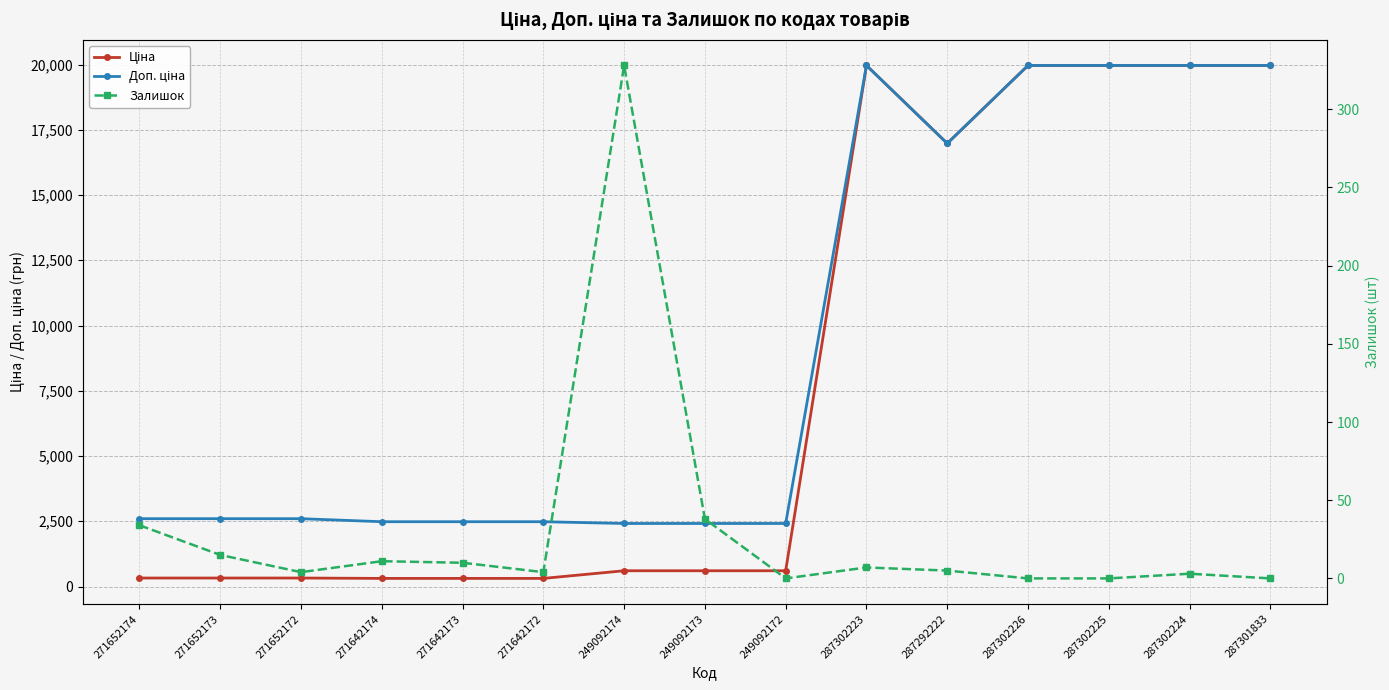

In Доп. ціна, how many points are lower than both neighbors (excluding endpoints)?

1